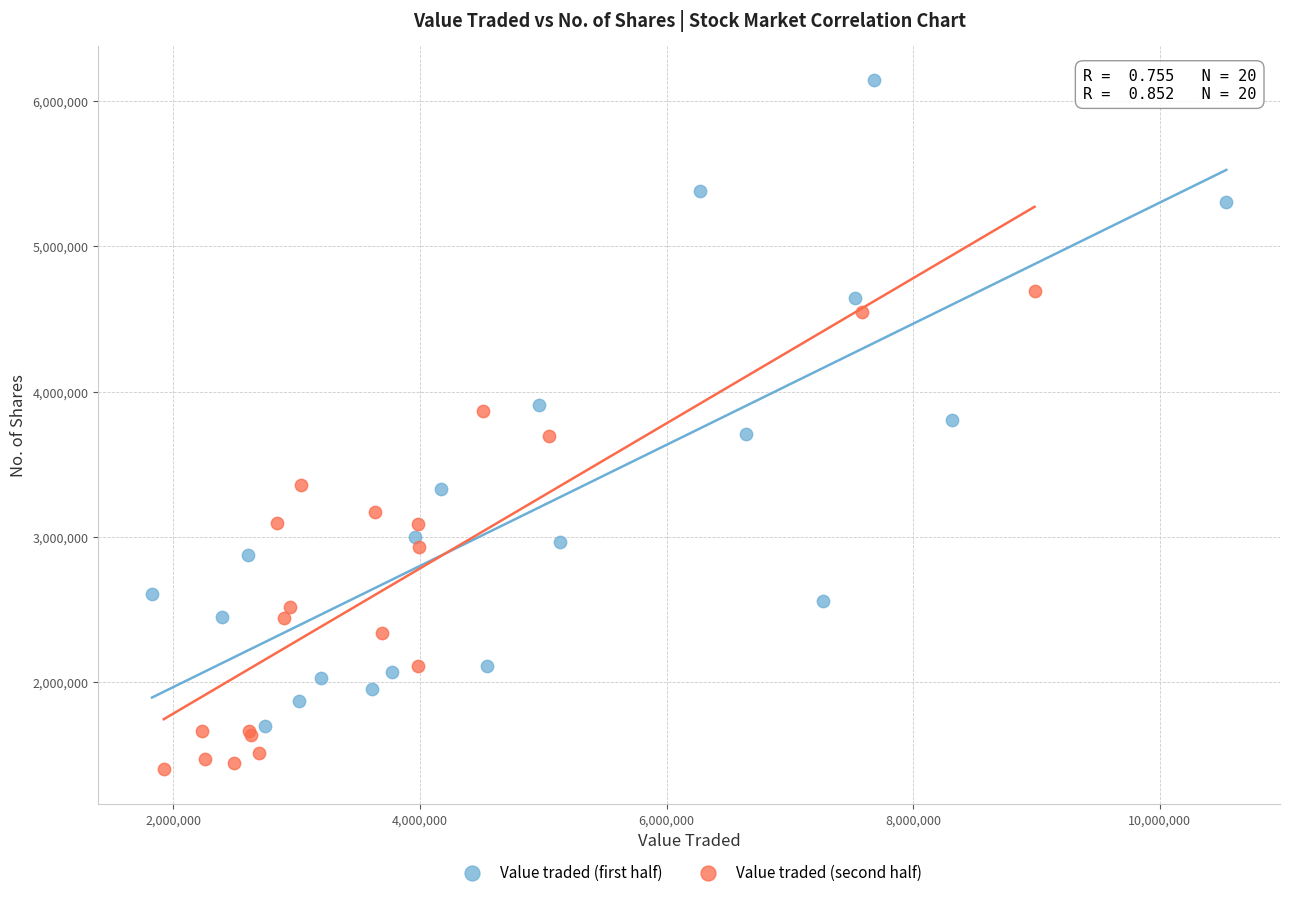

What are all the series names shown in the legend?

Value traded (first half), Value traded (second half)